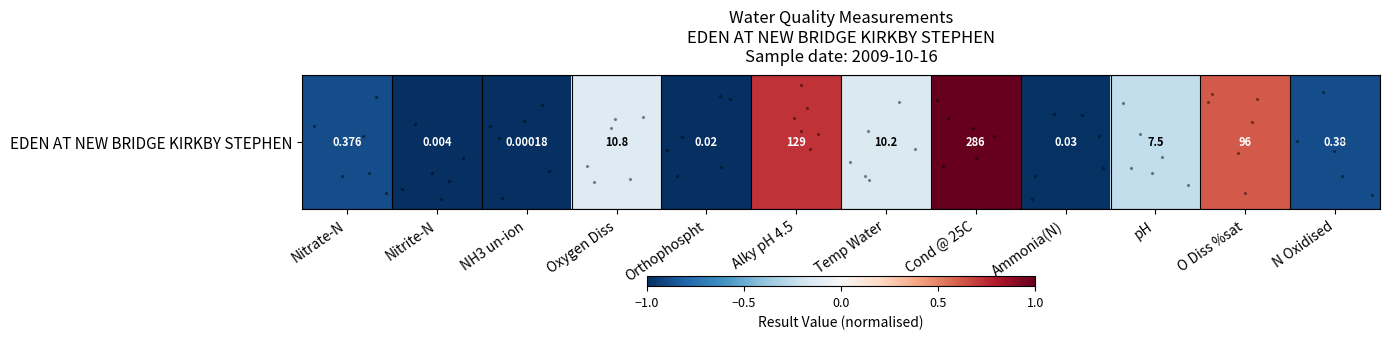

What is the maximum value shown in the chart?

1.0